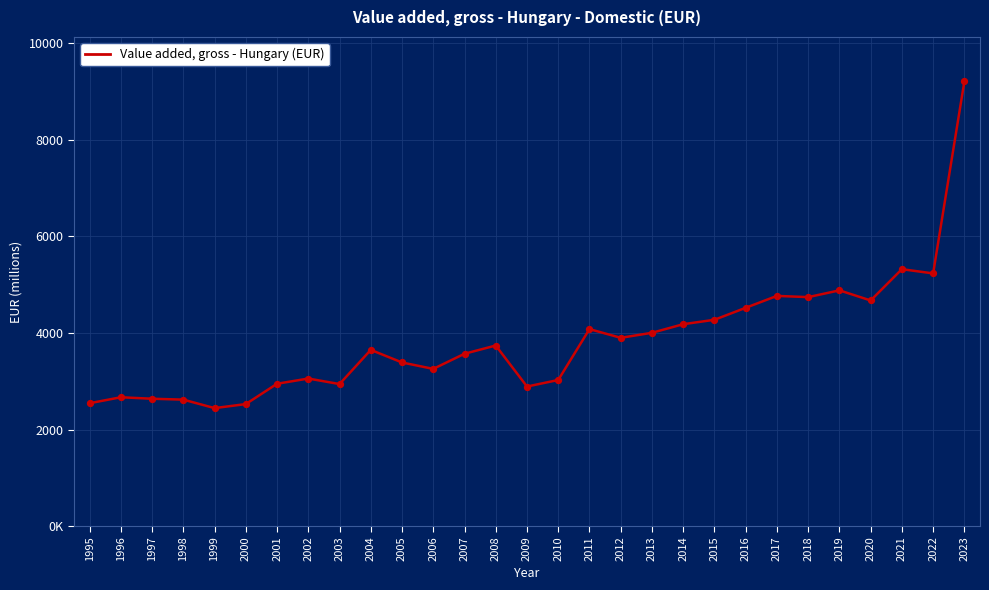

Does the chart have visible grid lines?

Yes